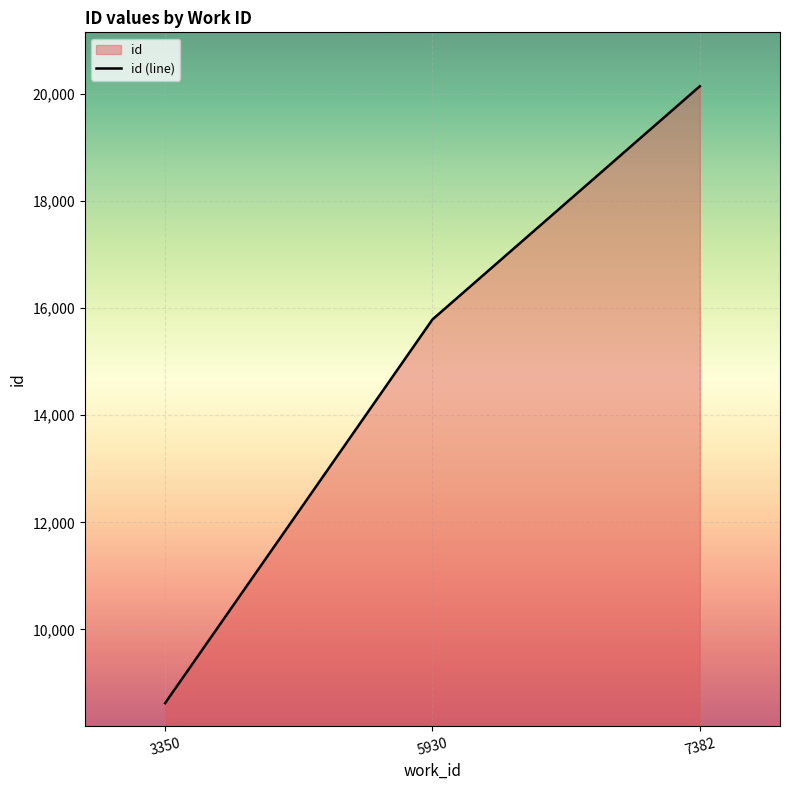

What is the greatest value displayed?

20143.5